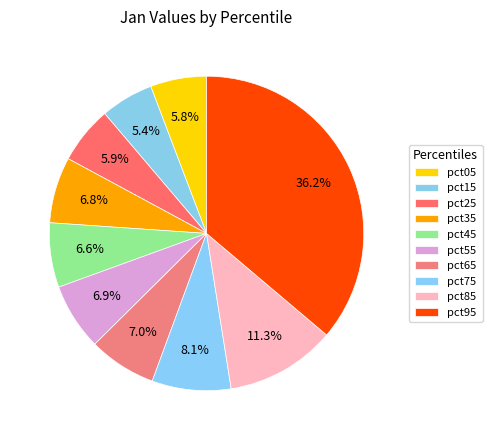

What percentage is the pct95 slice, to the nearest percent?

36%